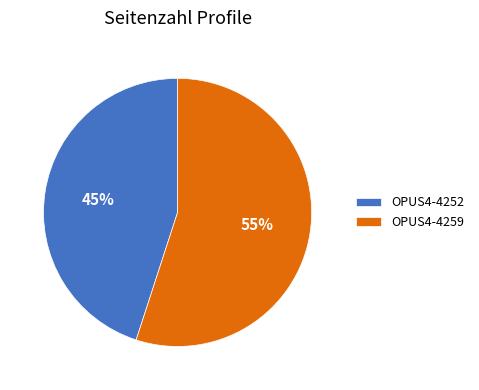

How many slices are in this pie chart?

2